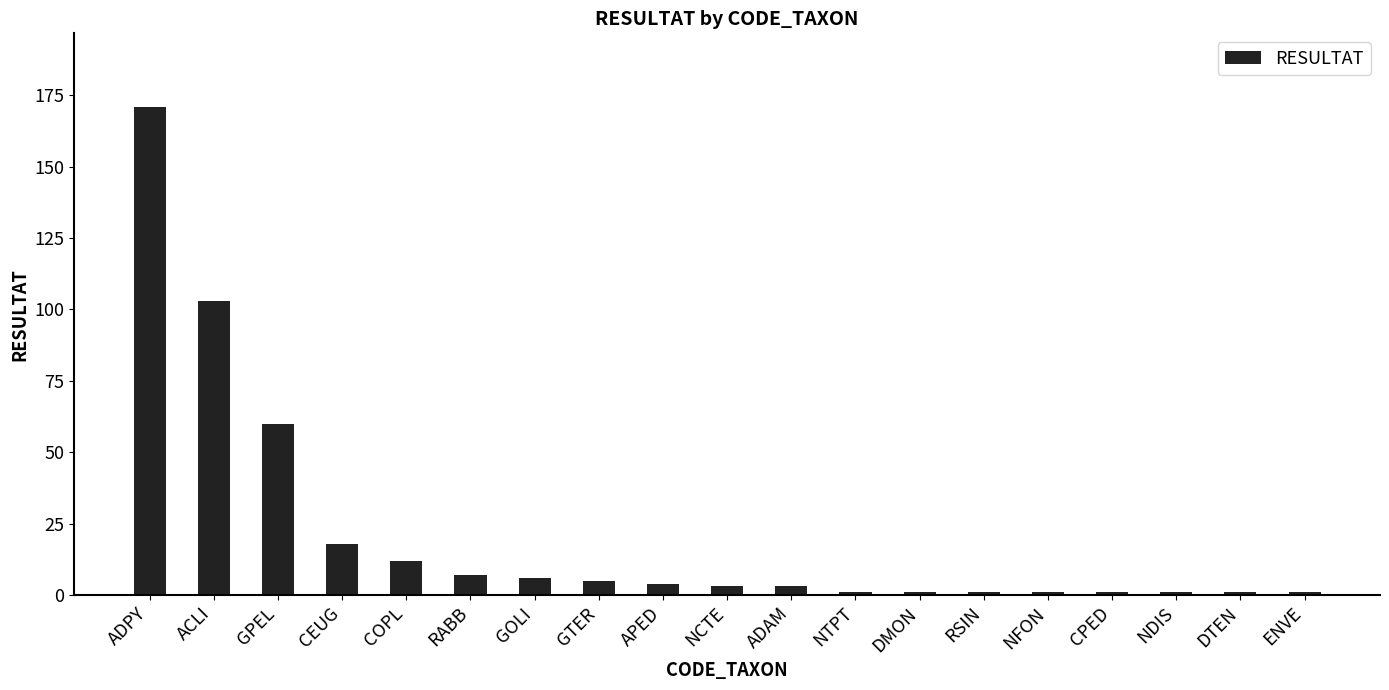

Does the chart contain stacked bars?

No